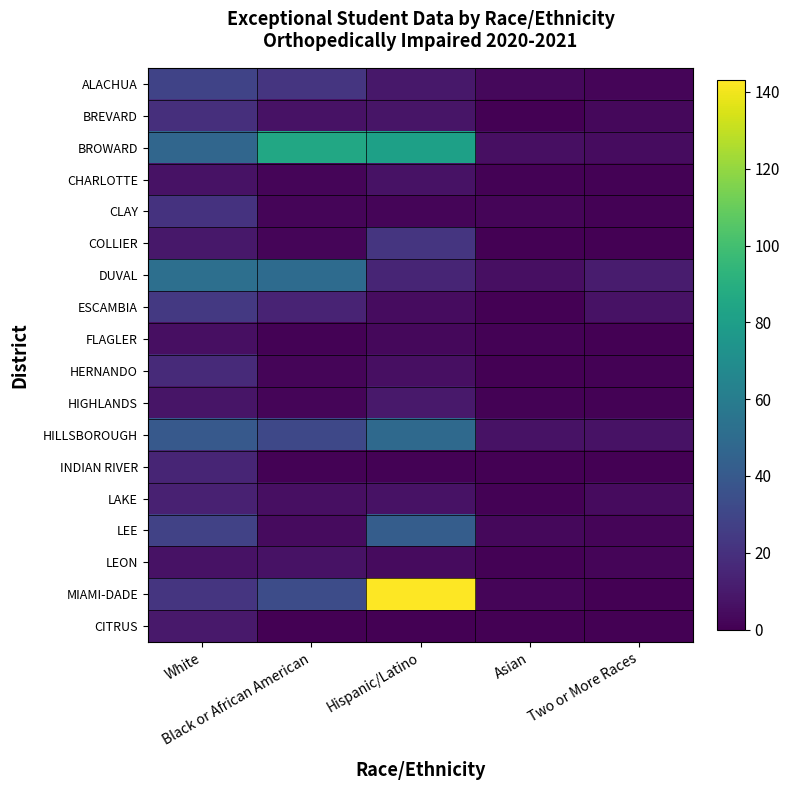

Reading left to right, transcribe all the data shown in this chart.

ALACHUA: White=29	Black or African American=22	Hispanic/Latino=9	Asian=3	Two or More Races=2
BREVARD: White=19	Black or African American=7	Hispanic/Latino=8	Asian=0	Two or More Races=3
BROWARD: White=47	Black or African American=86	Hispanic/Latino=81	Asian=6	Two or More Races=5
CHARLOTTE: White=7	Black or African American=2	Hispanic/Latino=7	Asian=1	Two or More Races=1
CLAY: White=21	Black or African American=2	Hispanic/Latino=2	Asian=2	Two or More Races=1
COLLIER: White=9	Black or African American=2	Hispanic/Latino=22	Asian=0	Two or More Races=0
DUVAL: White=52	Black or African American=50	Hispanic/Latino=15	Asian=6	Two or More Races=11
ESCAMBIA: White=24	Black or African American=14	Hispanic/Latino=5	Asian=0	Two or More Races=7
FLAGLER: White=6	Black or African American=1	Hispanic/Latino=3	Asian=1	Two or More Races=0
HERNANDO: White=17	Black or African American=2	Hispanic/Latino=6	Asian=0	Two or More Races=1
HIGHLANDS: White=8	Black or African American=2	Hispanic/Latino=10	Asian=1	Two or More Races=1
HILLSBOROUGH: White=40	Black or African American=31	Hispanic/Latino=49	Asian=7	Two or More Races=7
INDIAN RIVER: White=15	Black or African American=1	Hispanic/Latino=1	Asian=0	Two or More Races=0
LAKE: White=13	Black or African American=6	Hispanic/Latino=7	Asian=1	Two or More Races=4
LEE: White=28	Black or African American=4	Hispanic/Latino=42	Asian=3	Two or More Races=2
LEON: White=7	Black or African American=7	Hispanic/Latino=4	Asian=1	Two or More Races=2
MIAMI-DADE: White=22	Black or African American=33	Hispanic/Latino=143	Asian=2	Two or More Races=0
CITRUS: White=10	Black or African American=0	Hispanic/Latino=0	Asian=0	Two or More Races=0